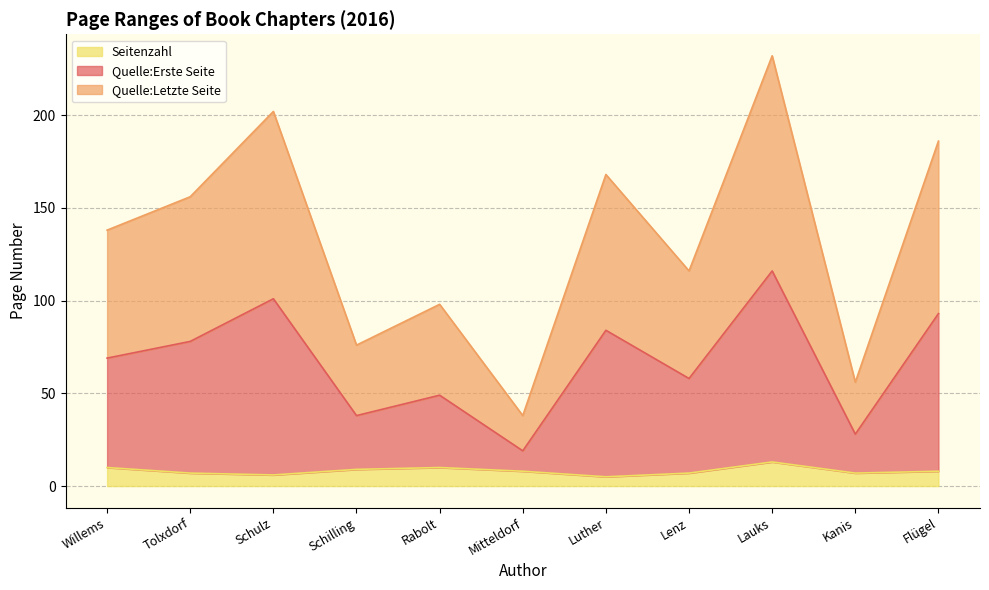

At which category is the sum across all series the highest?

Lauks